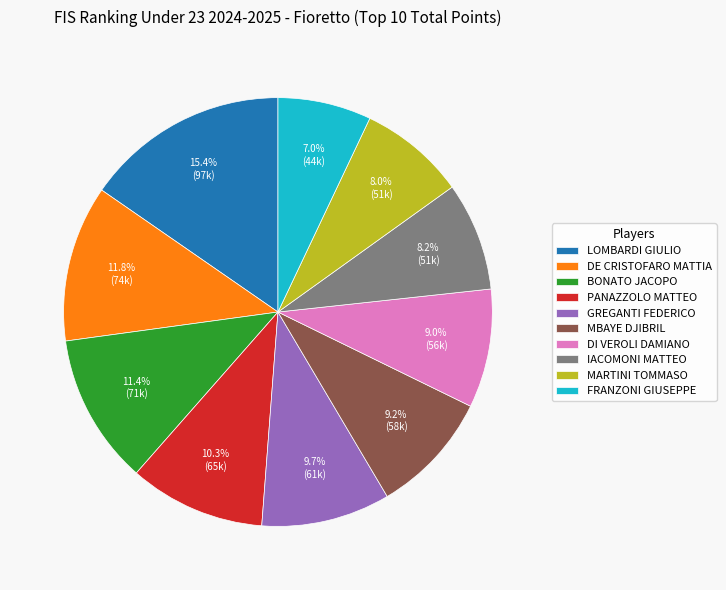

Between DE CRISTOFARO MATTIA and PANAZZOLO MATTEO, which is larger?

DE CRISTOFARO MATTIA